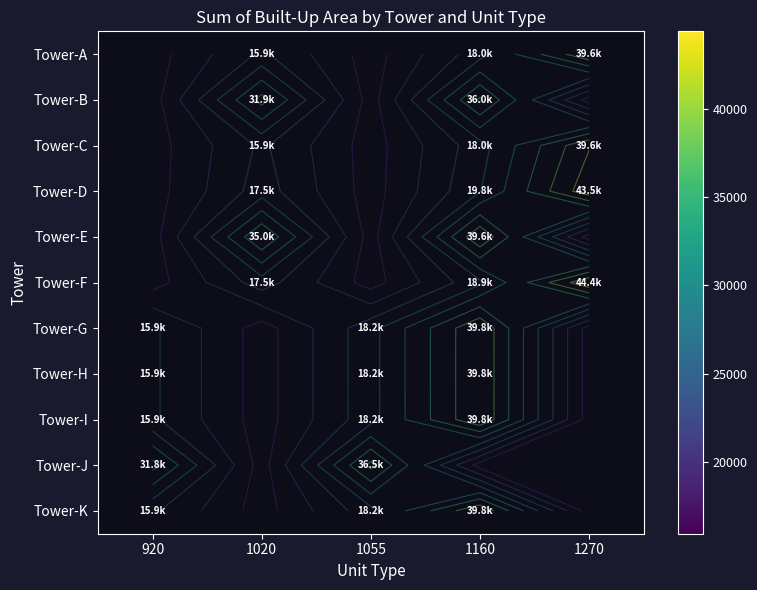

List the labels in order of Tower-C value, largest first.

1270, 920, 1020, 1055, 1160